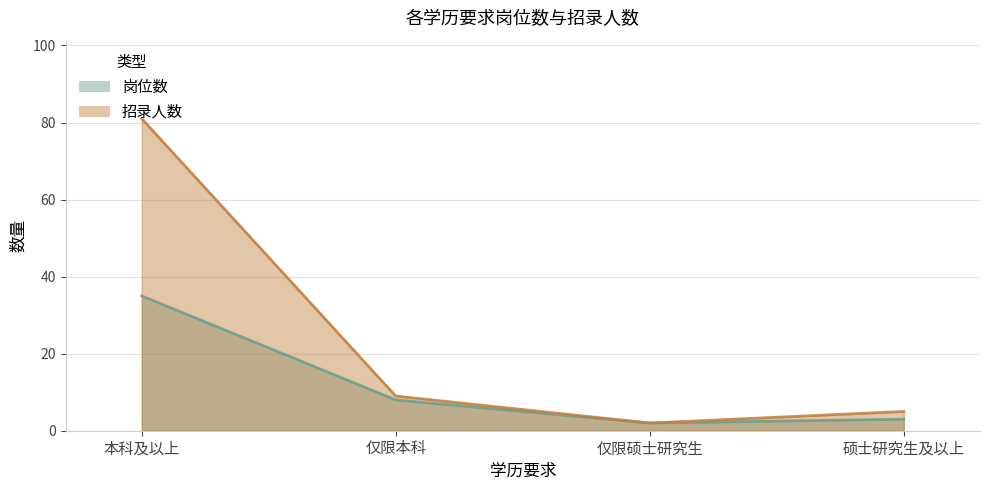

How many lines are shown in the chart?

2